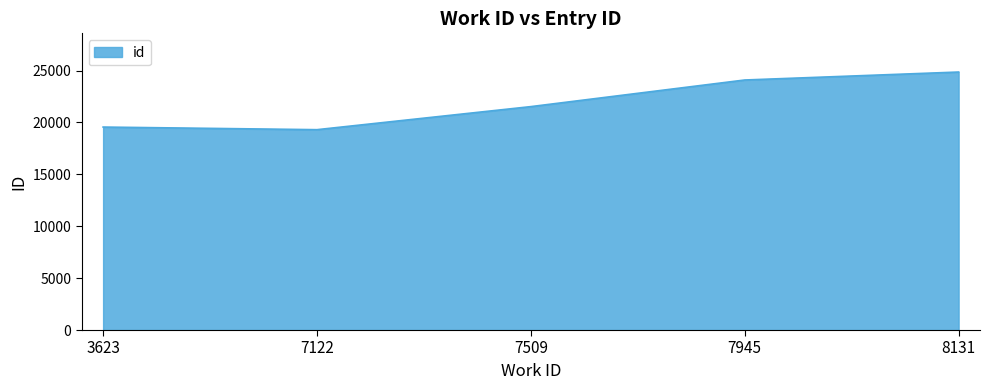

Rank the categories by value from lowest to highest.

7122, 3623, 7509, 7945, 8131